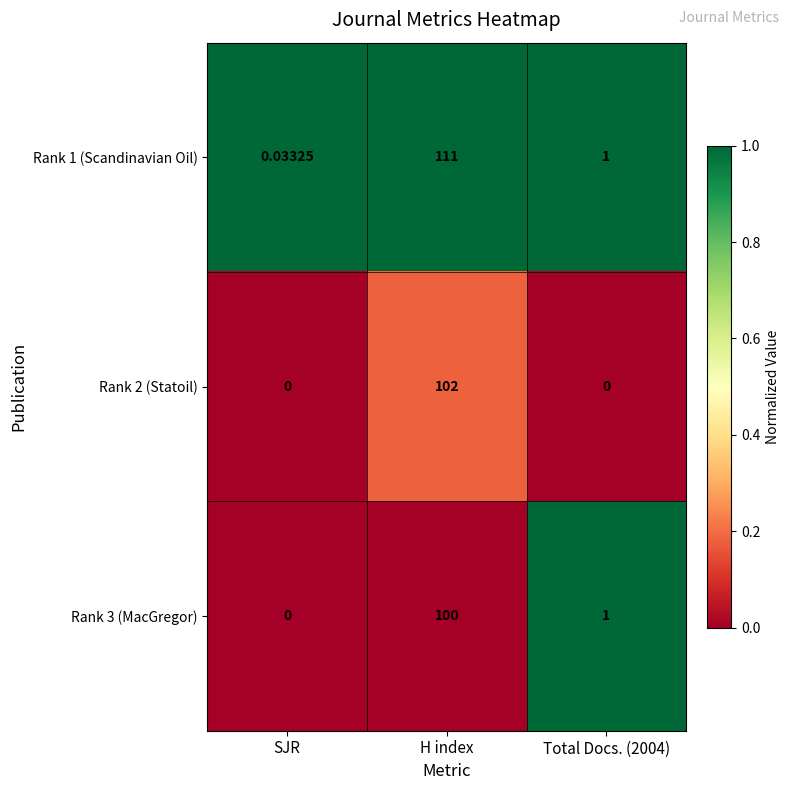

Which series has the largest total across all categories?

Rank 1 (Scandinavian Oil)